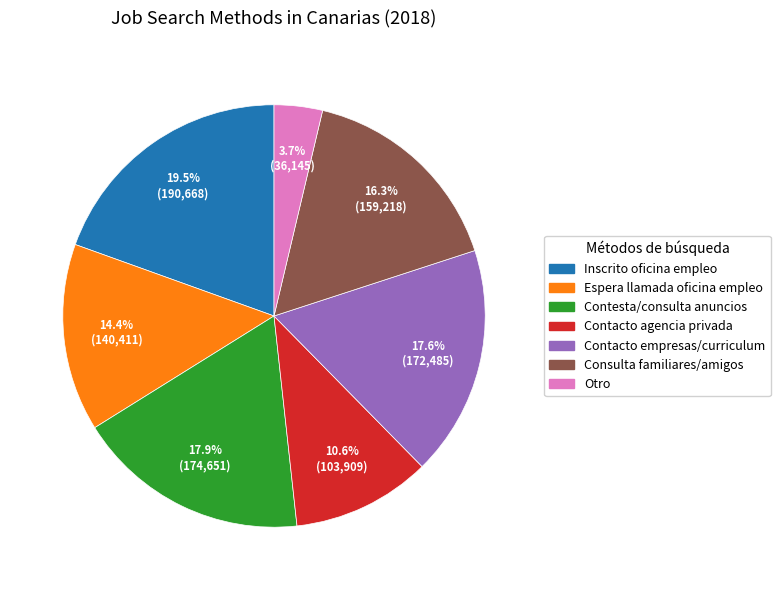

Is there any slice that represents more than half of the pie?

No